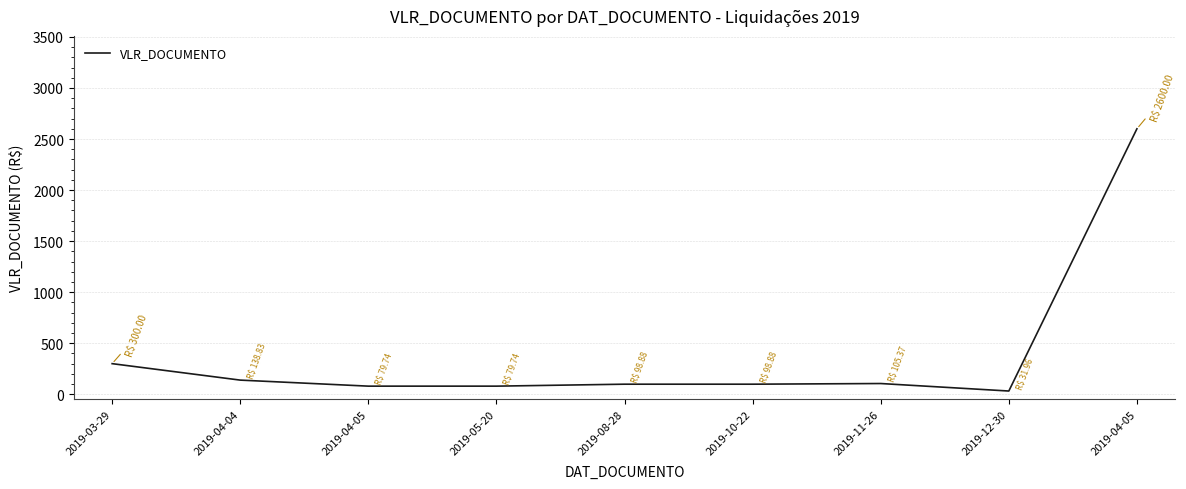

Where is the data nearest to the value 1315?

2019-03-29